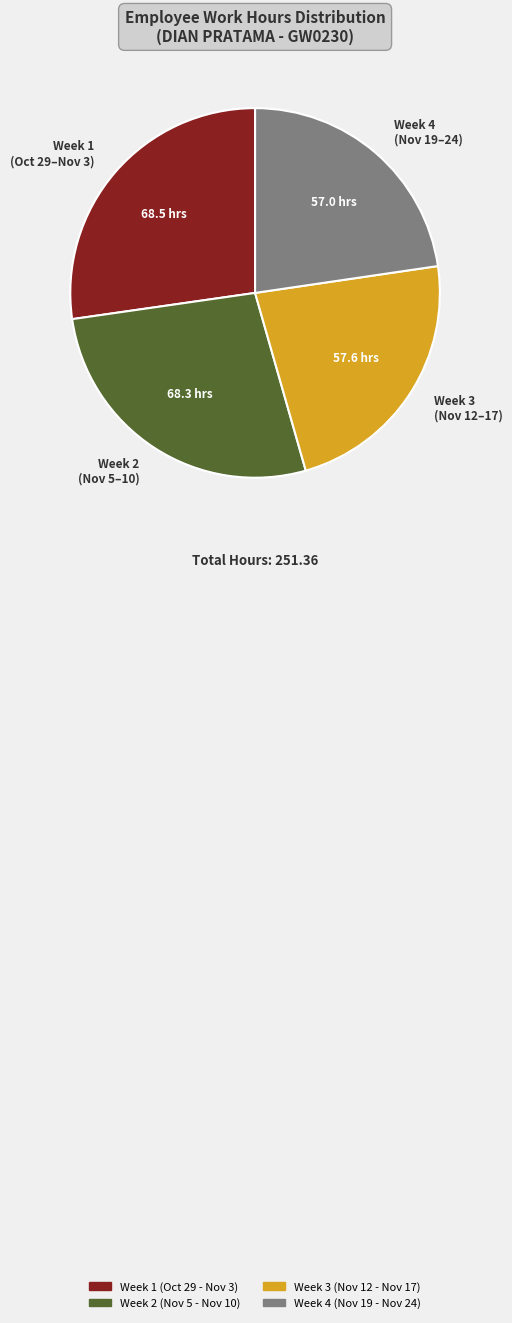

Count the number of slices in the pie.

4